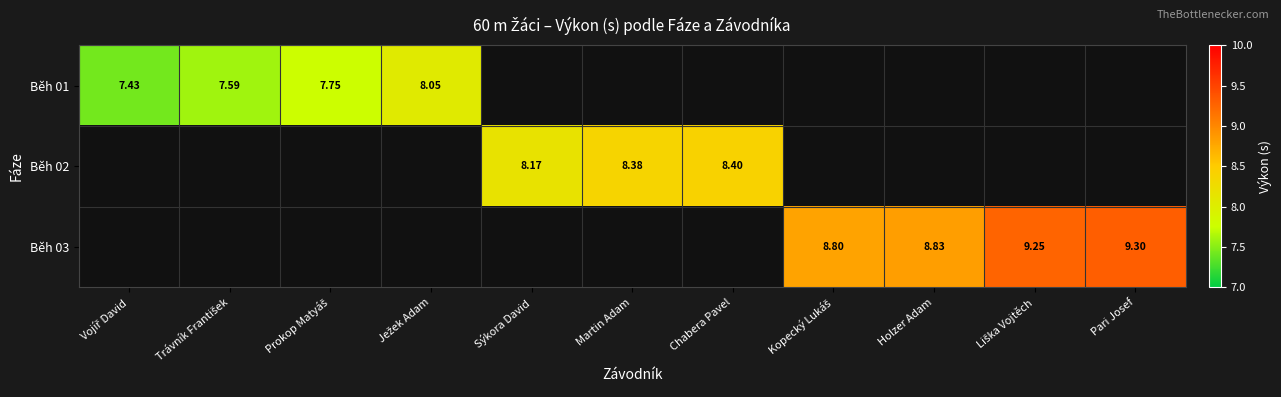

What is the lowest value of the Běh 01 series?

7.4